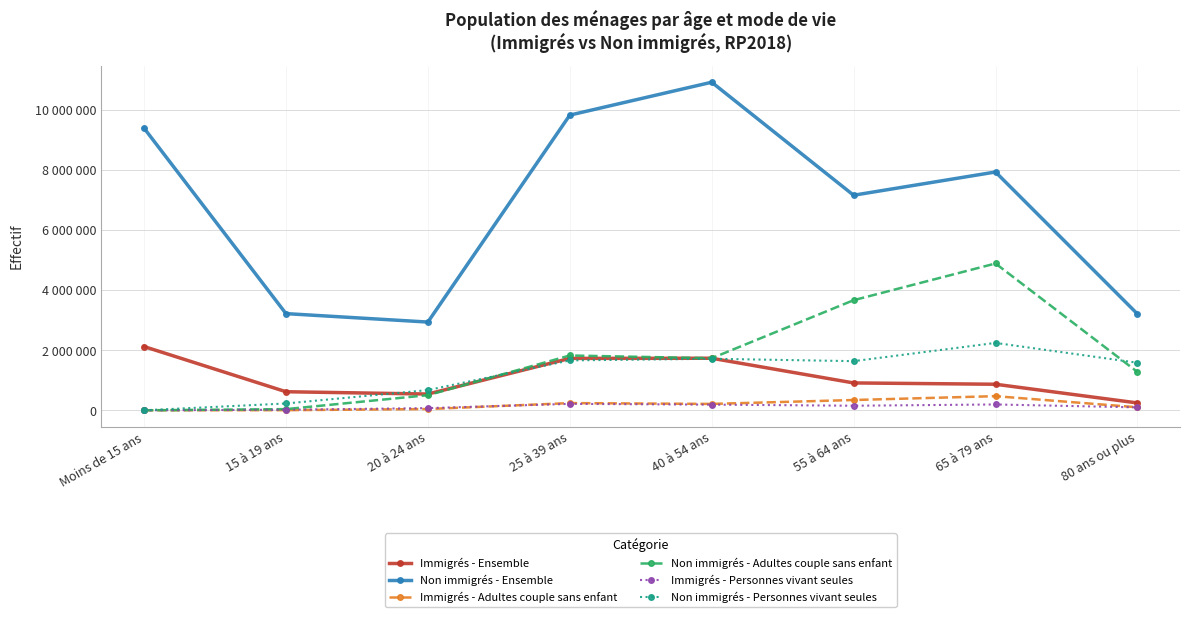

How many interior local peaks does the Immigrés - Adultes couple sans enfant series have?

2